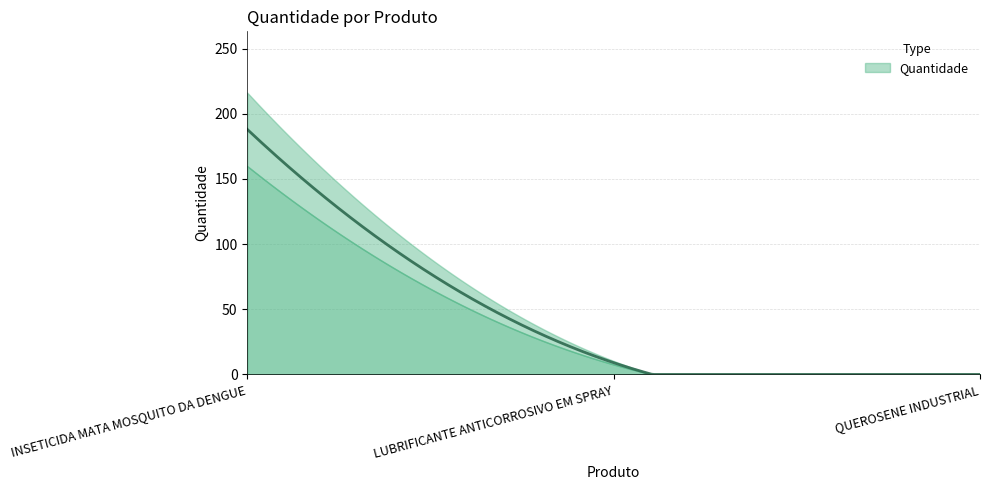

How many distinct data groups are displayed?

1